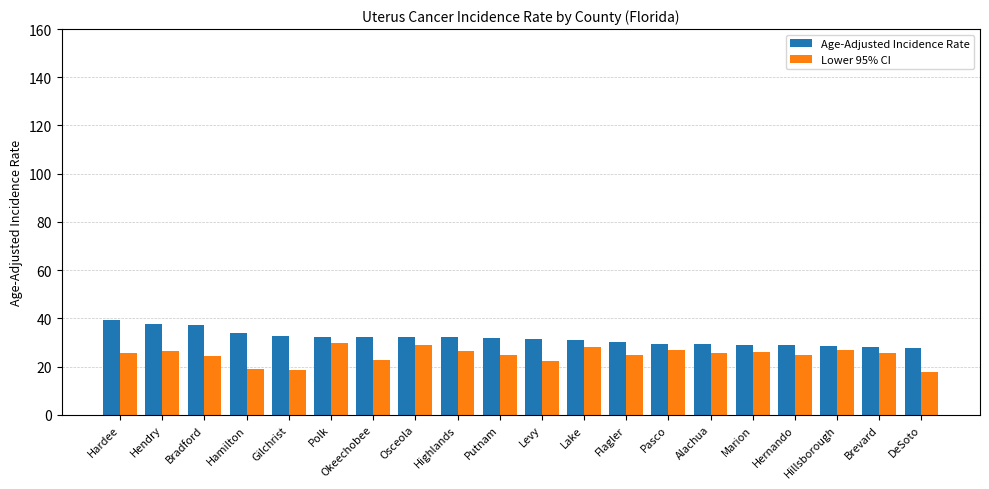

How many groups of bars are there?

20